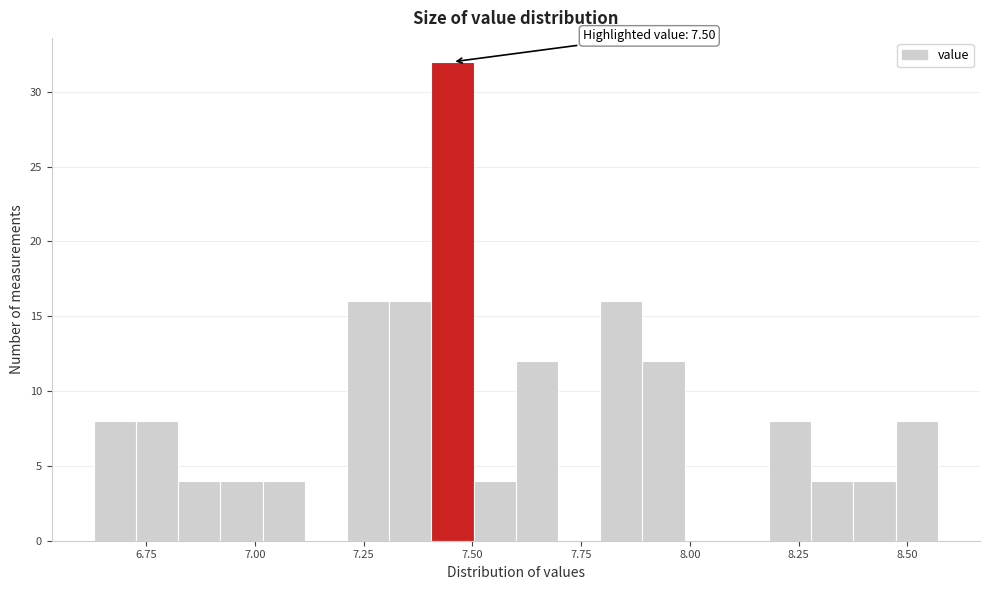

Around what value on the x-axis is the tallest bar? Give the approximate position of its centre, as read against the axis.

7.45